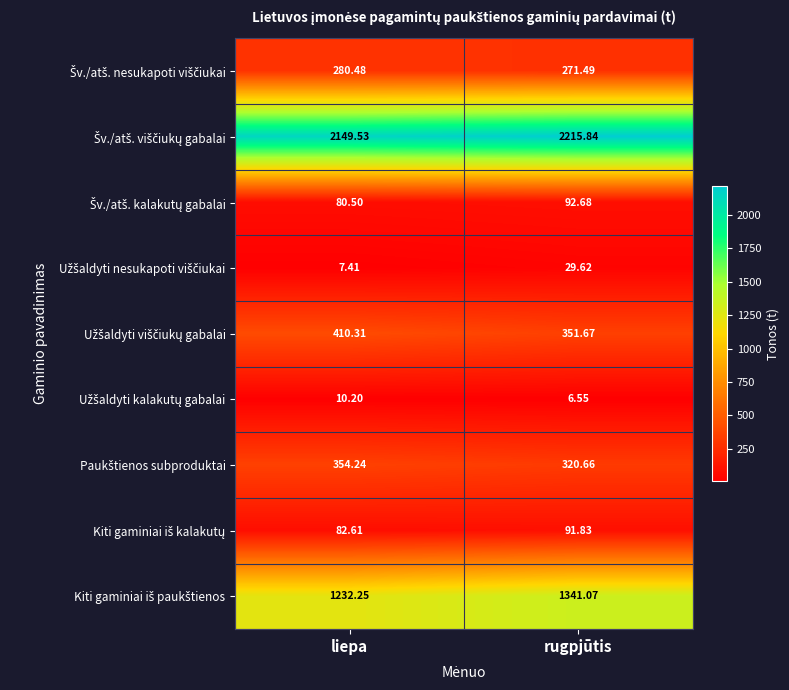

Which category has the lowest value across all series?

rugpjūtis